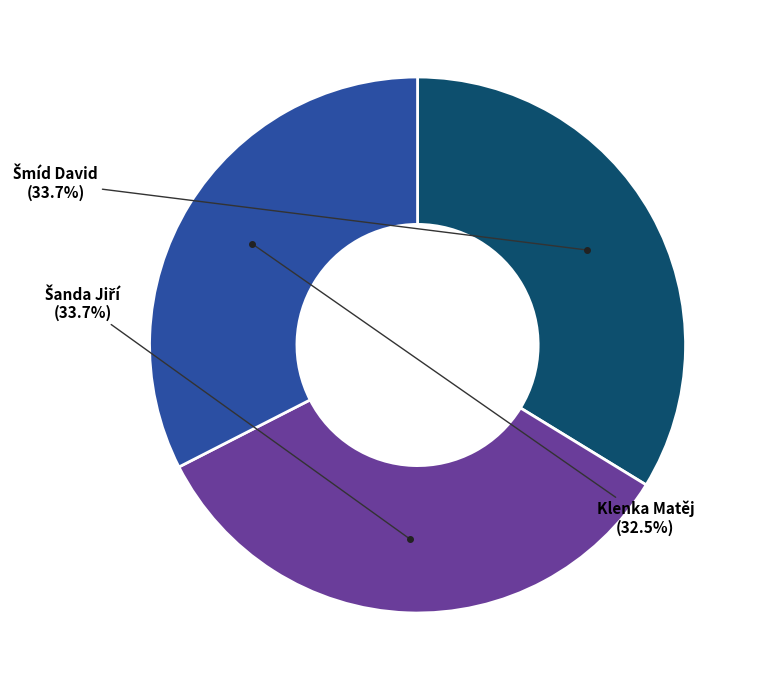

Is there a majority slice in this chart?

No